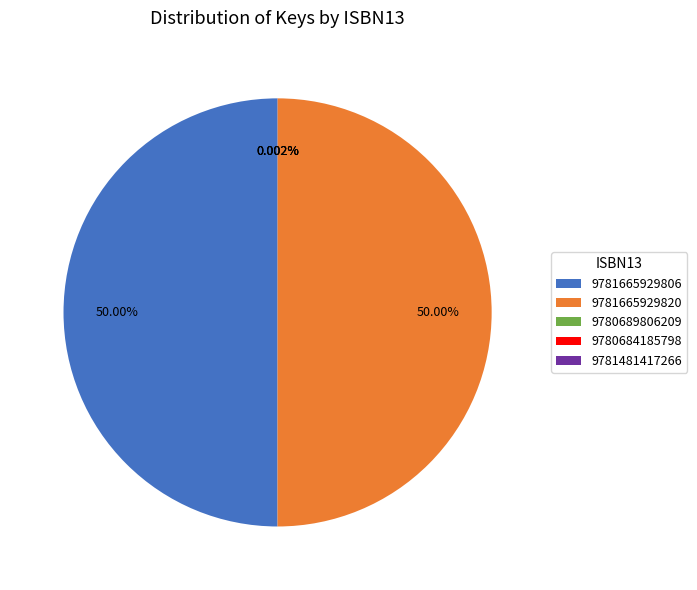

Do 9781665929806 and 9780684185798 together represent more than half of the pie?

No